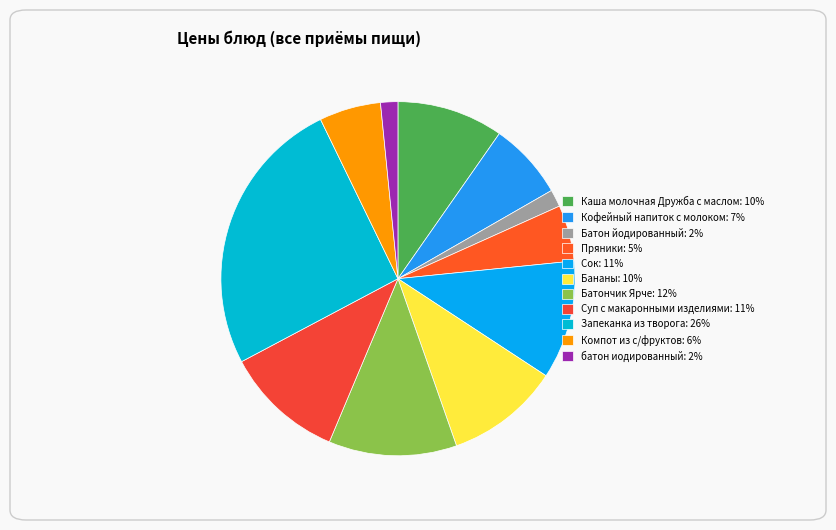

To the nearest percent, what portion does Бананы represent?

10%